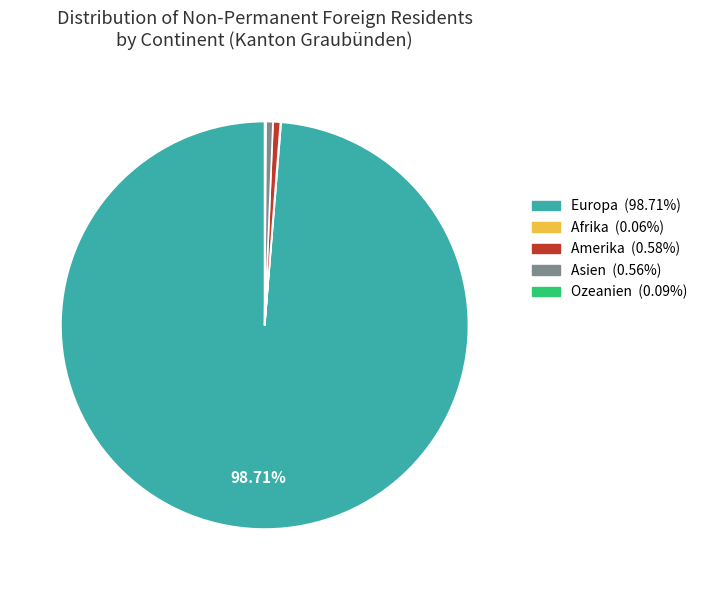

Which category has the biggest portion of the pie?

Europa